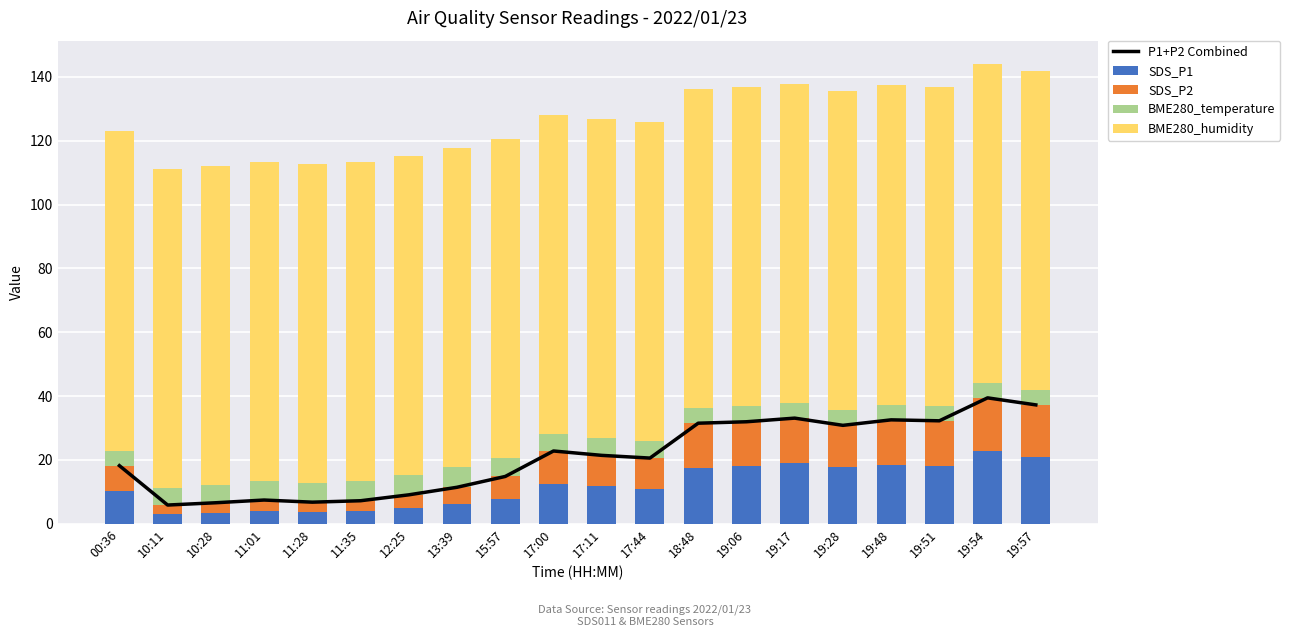

Which series has the widest spread of values?

P1+P2 Combined